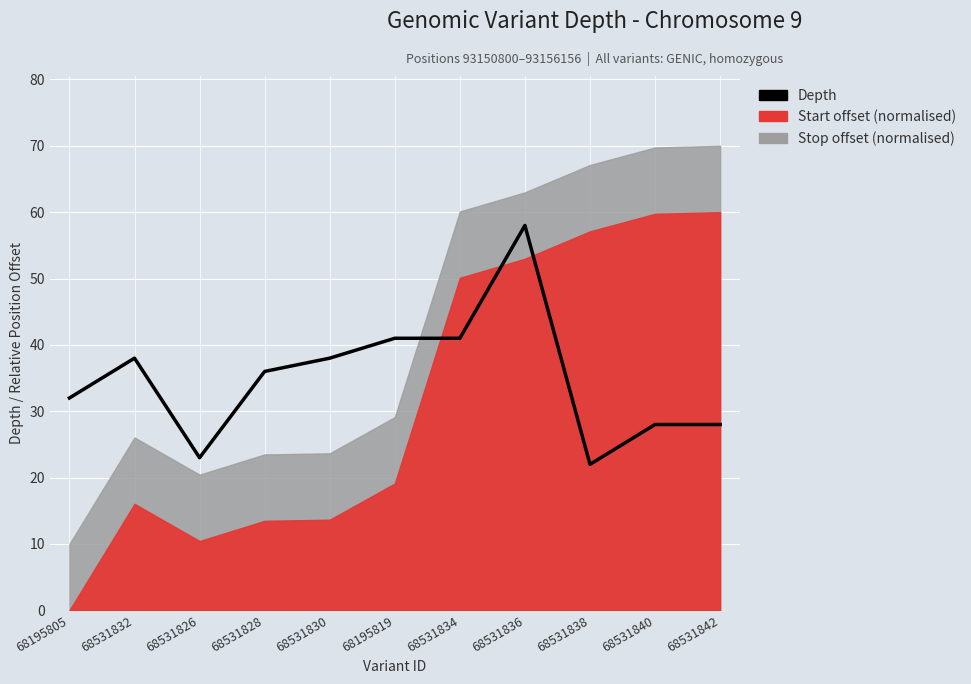

How many data points does each series have?

11